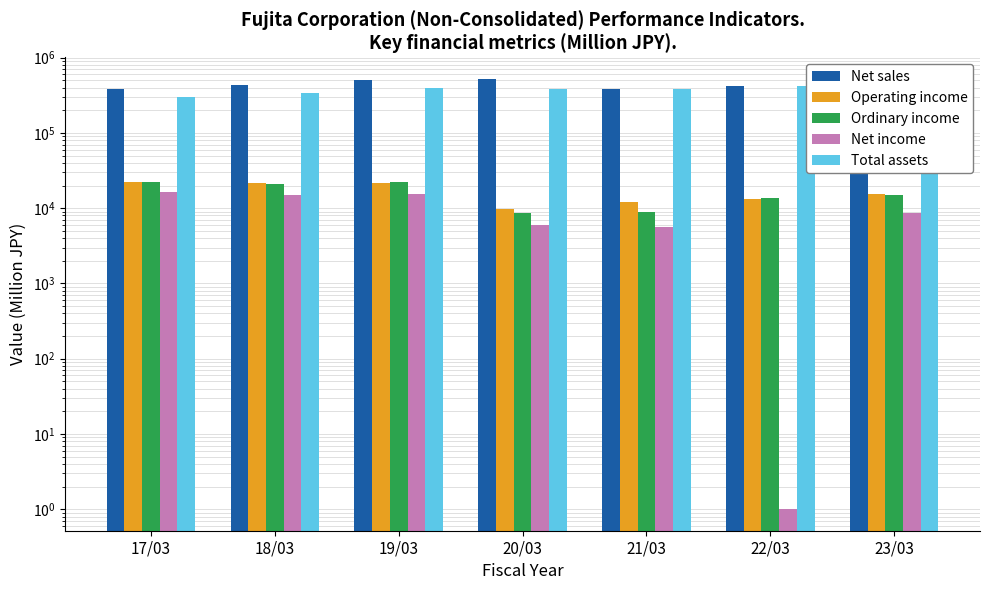

What position from the right is 21/03?

3